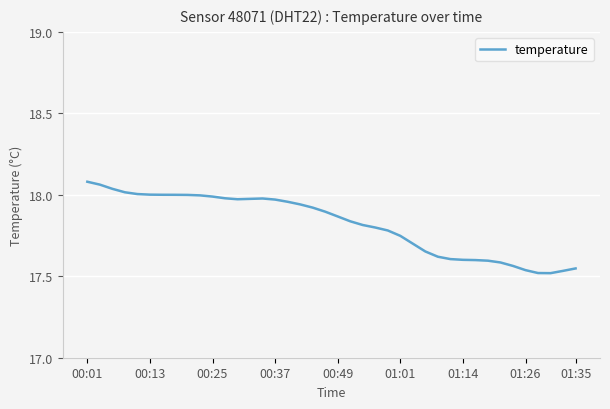

What is the difference between the maximum and minimum values?

0.6